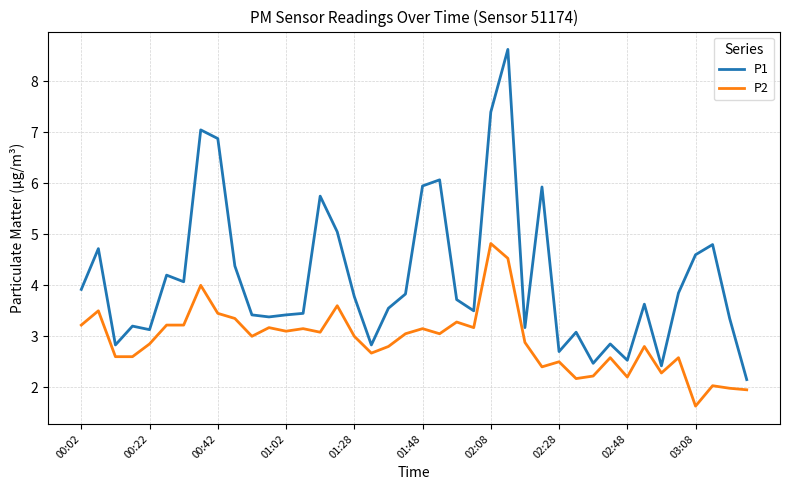

Which series has the widest spread of values?

P1